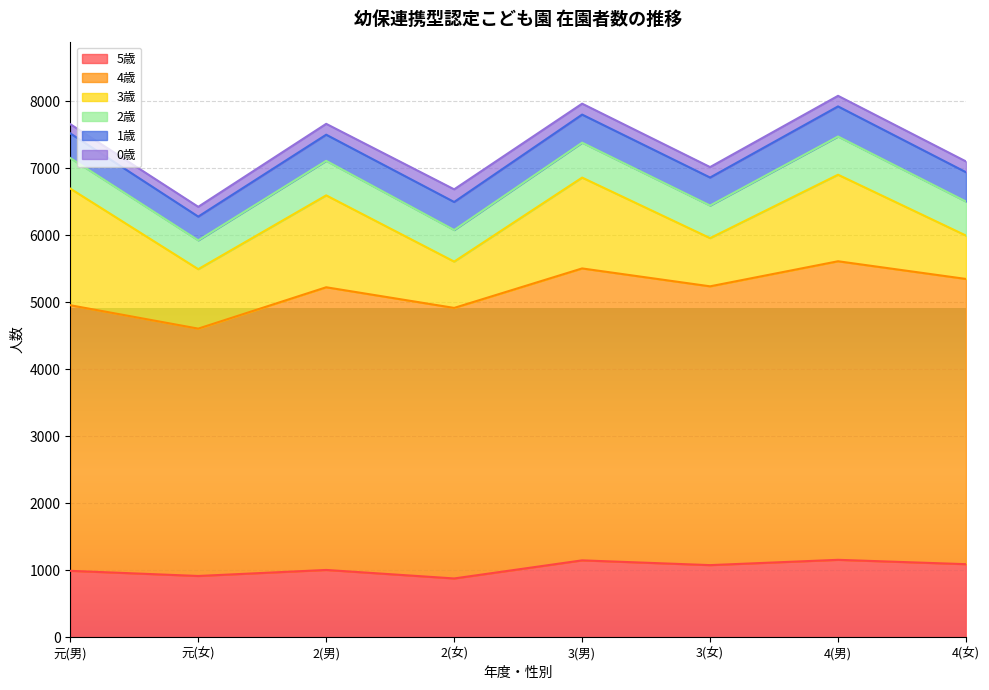

What is the value of the 0歳 point at the 6th from the left?

156